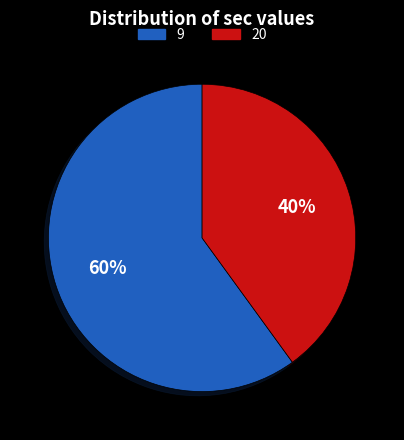

To the nearest percent, what is the combined percentage of 9 and 20?

100%